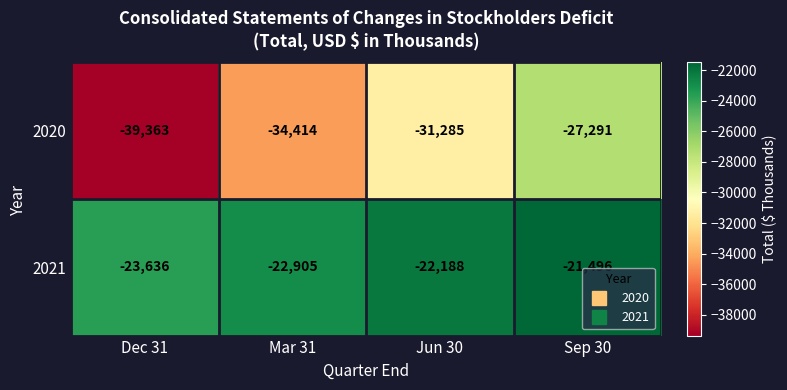

What is the difference between the 2020 values at Dec 31 and Mar 31?

4949